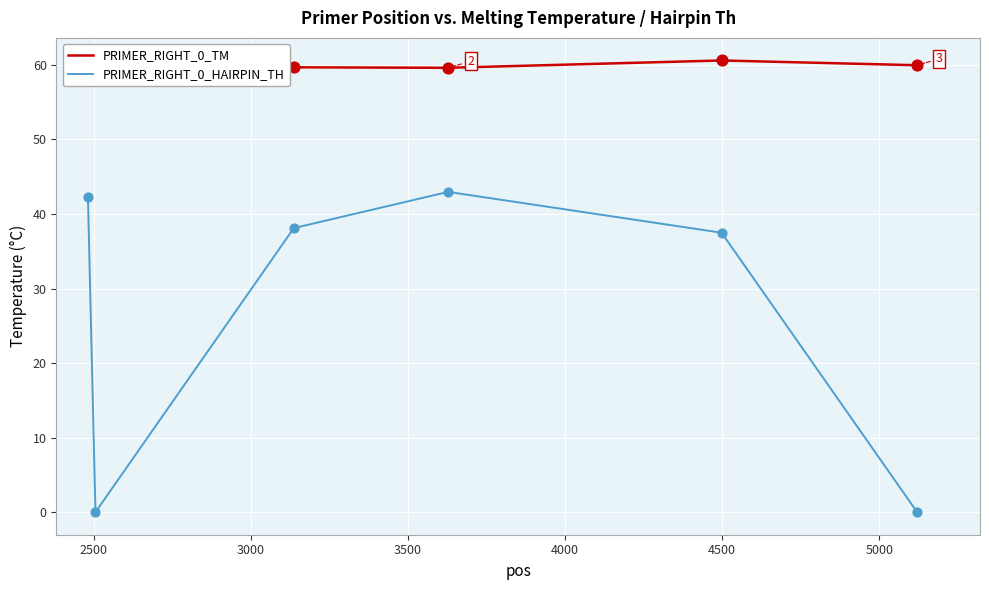

At how many categories does at least one series exceed 52?

6